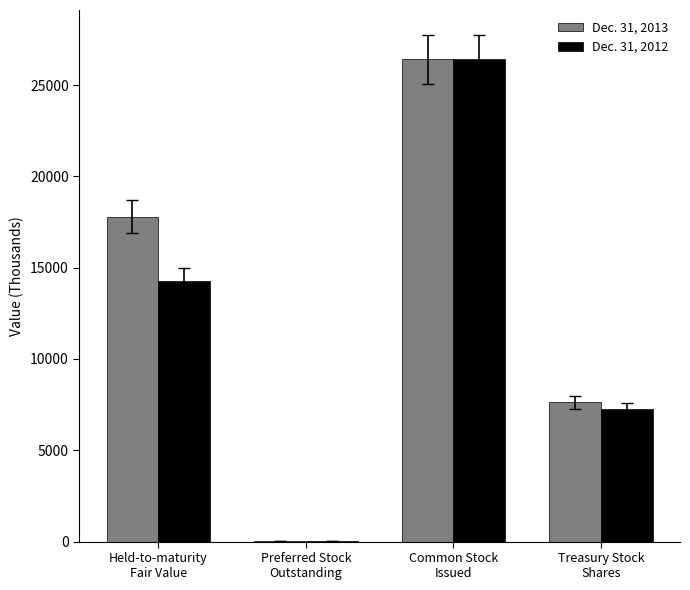

Reading right to left, transcribe all the data shown in this chart.

Dec. 31, 2013: Treasury Stock
Shares=7618	Common Stock
Issued=26402	Preferred Stock
Outstanding=21	Held-to-maturity
Fair Value=17788
Dec. 31, 2012: Treasury Stock
Shares=7234	Common Stock
Issued=26399	Preferred Stock
Outstanding=21	Held-to-maturity
Fair Value=14266